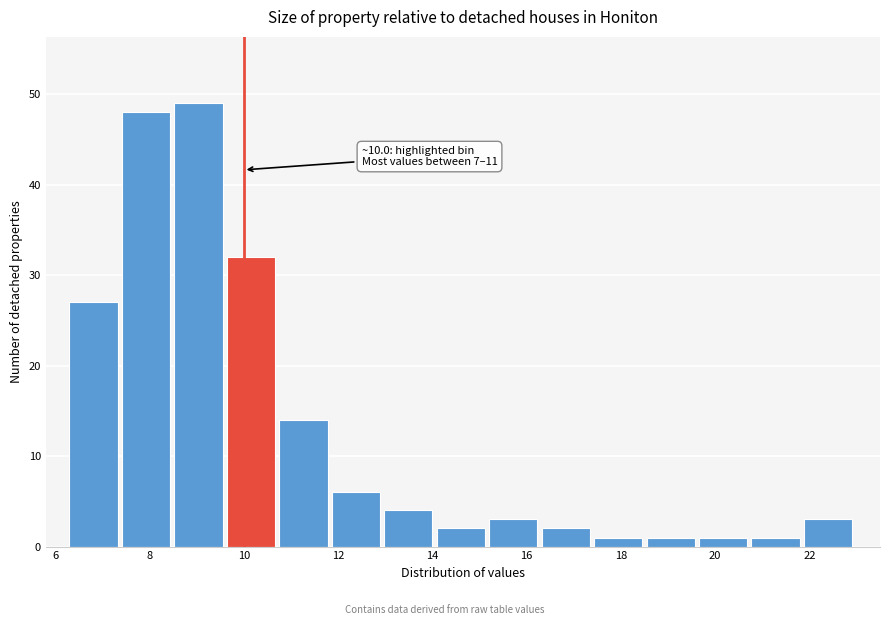

Over which range of the x-axis is the bar tallest?

8.6 to 9.6